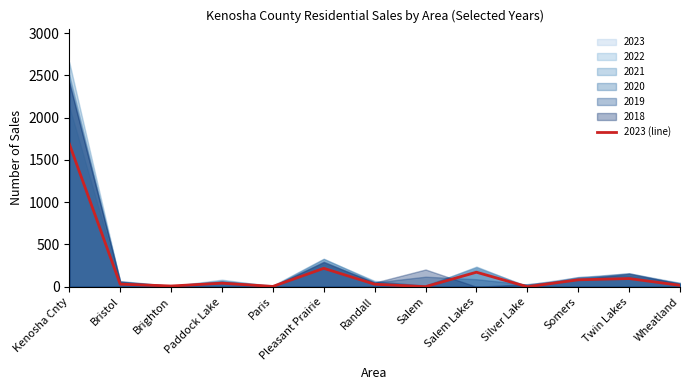

What is the value of the 7th point from the left?

30